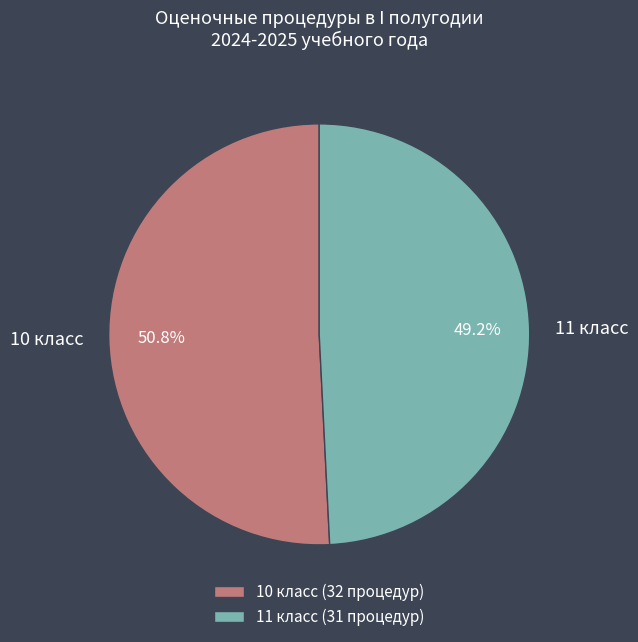

How many segments does this pie chart have?

2